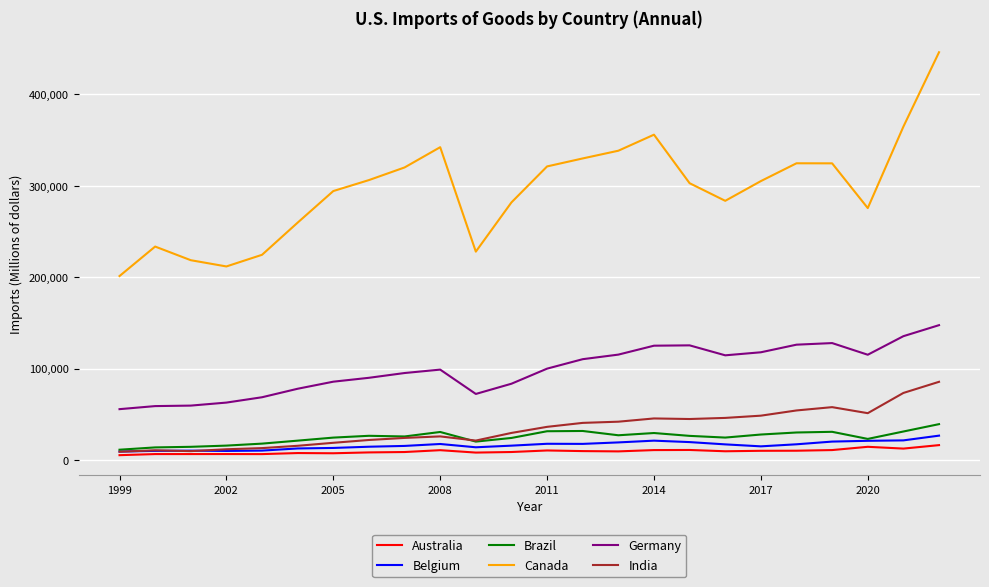

What is the greatest value displayed?

446025